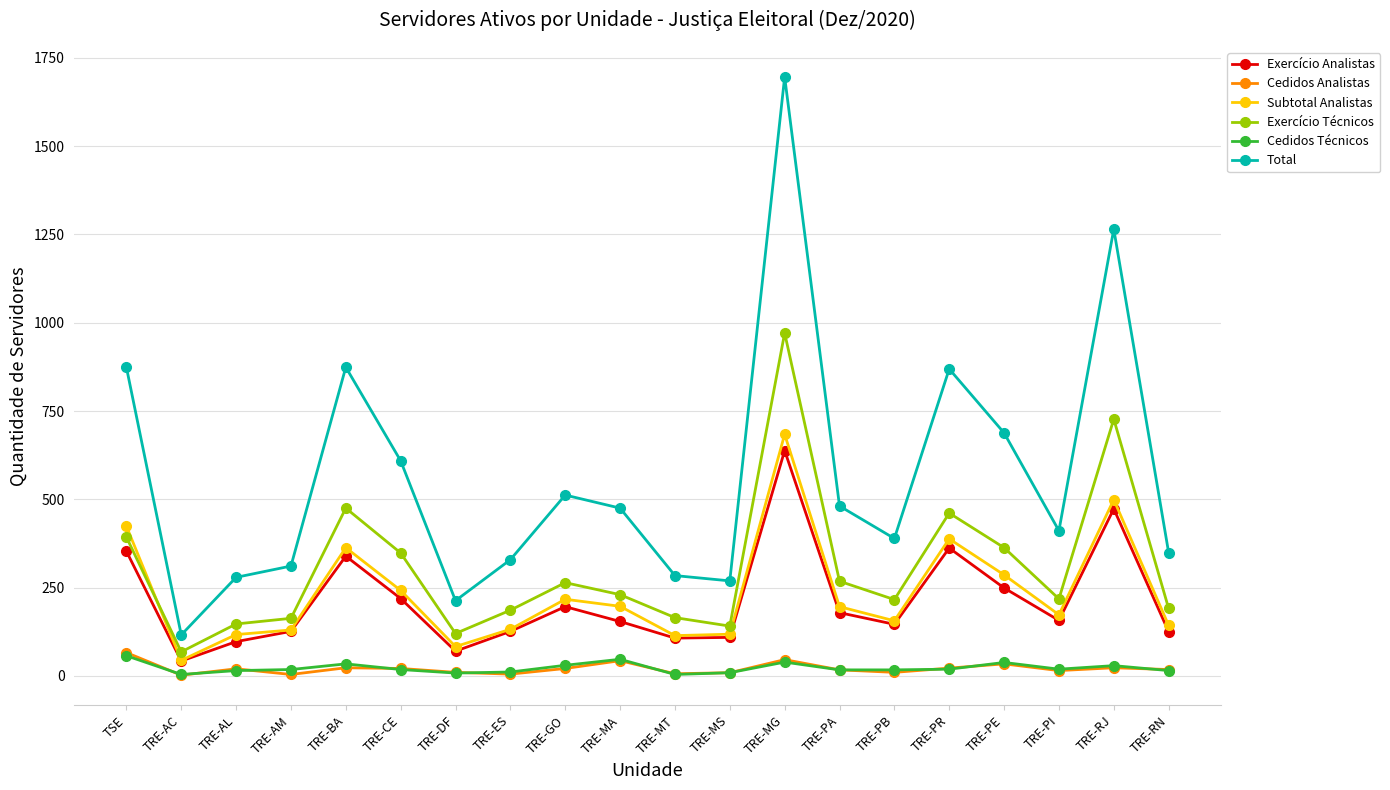

What position from the right is TRE-MA?

11